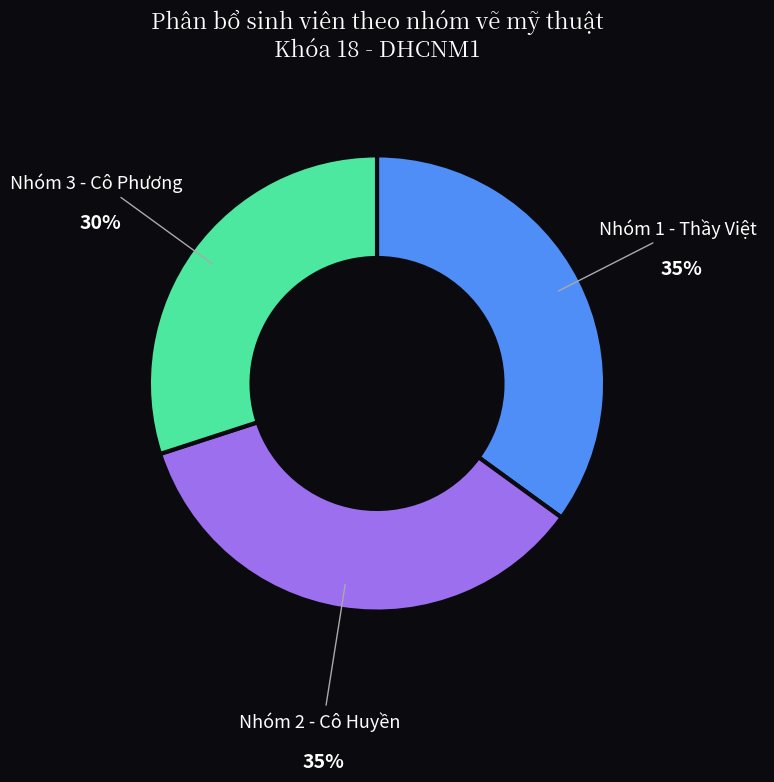

Is the sum of Nhóm 3 - Cô Phương and Nhóm 1 - Thầy Việt greater than half?

Yes